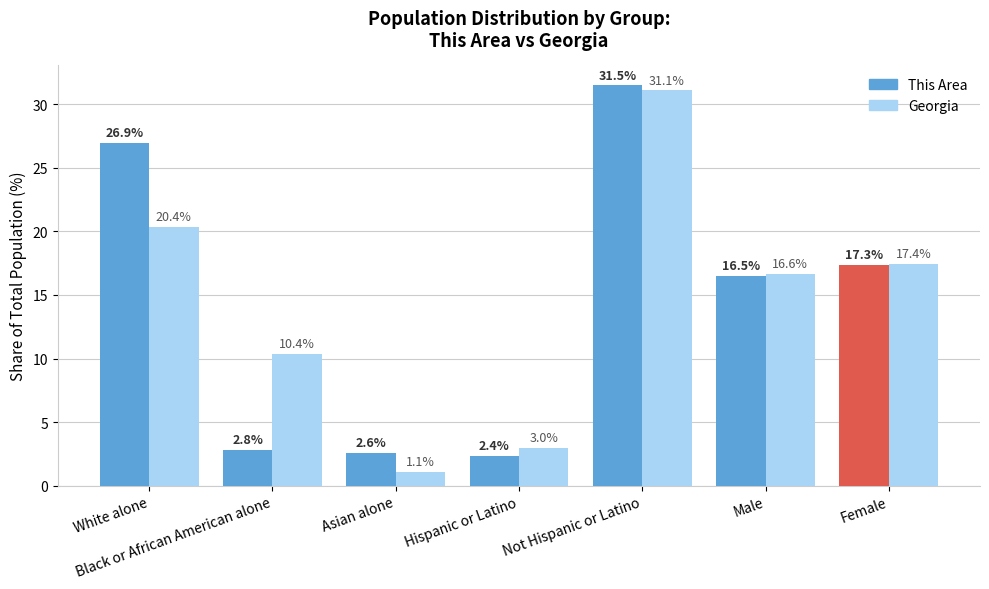

What is the difference between the second highest and second lowest values in the This Area series?

24.4